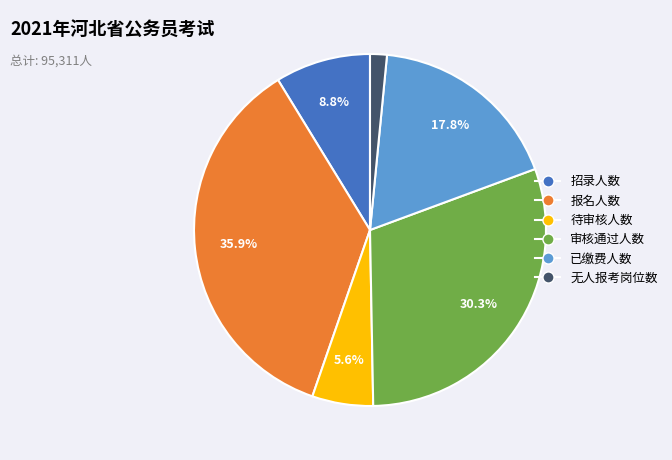

Does any single category account for the majority?

No